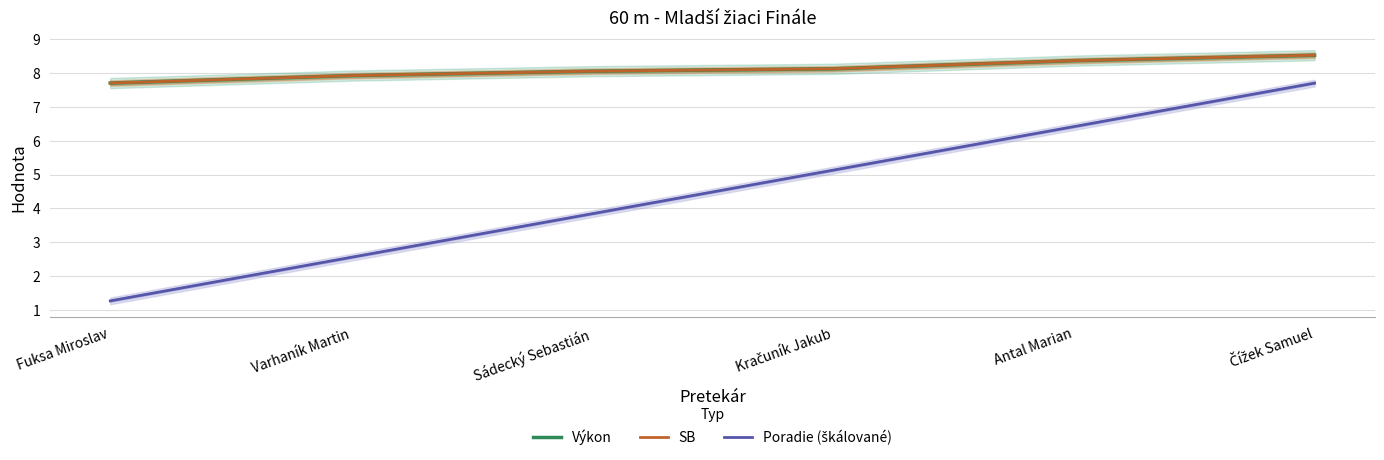

True or false: Poradie (škálované) has more than 0 interior local peaks.

False